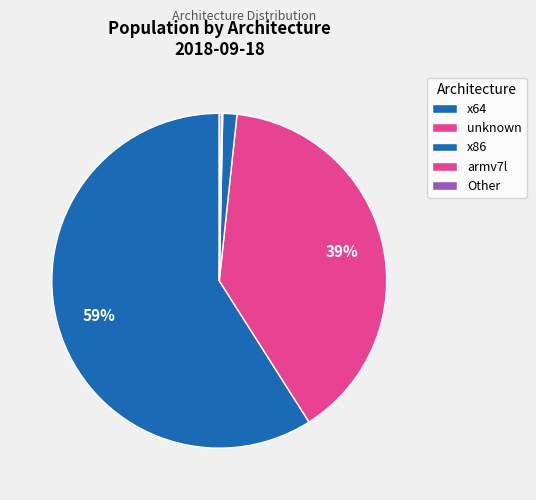

What is the largest slice in the pie chart?

x64